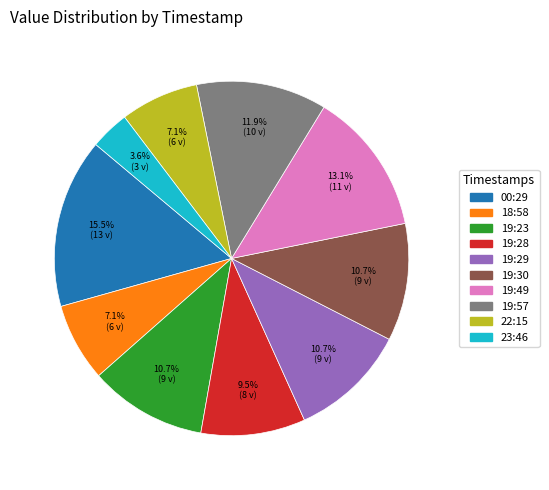

Combined, do 00:29 and 19:29 account for over 50%?

No